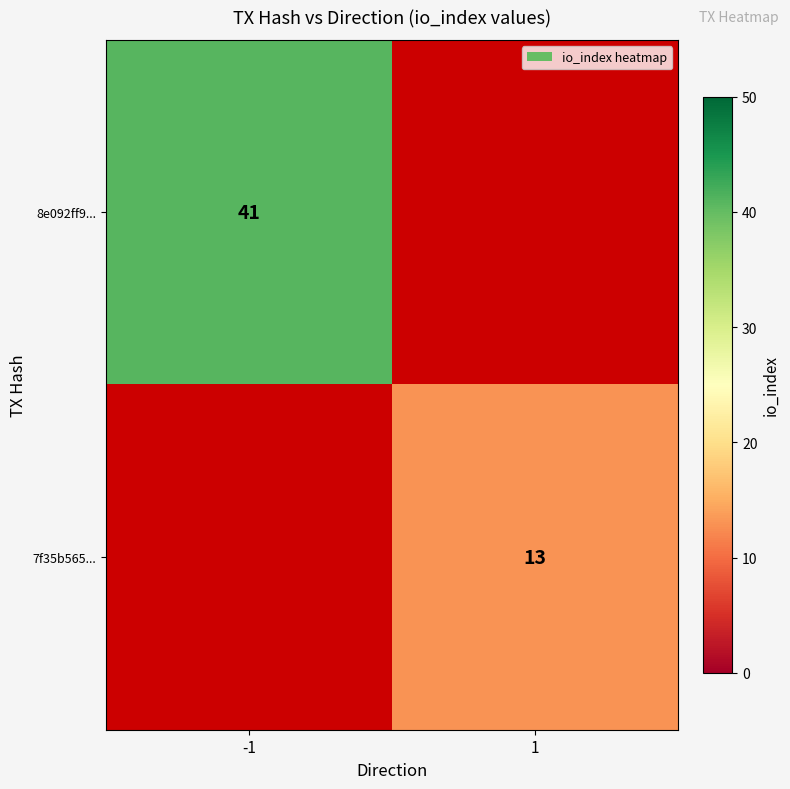

Is it true that 7f35b565... equals 13 at 1?

True